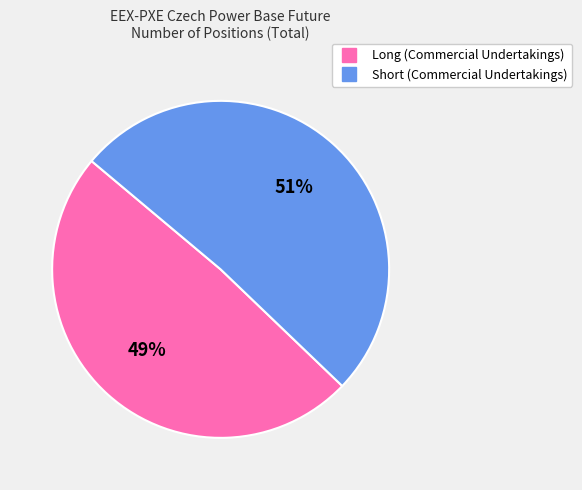

Which slice is the largest?

Short (Commercial Undertakings)